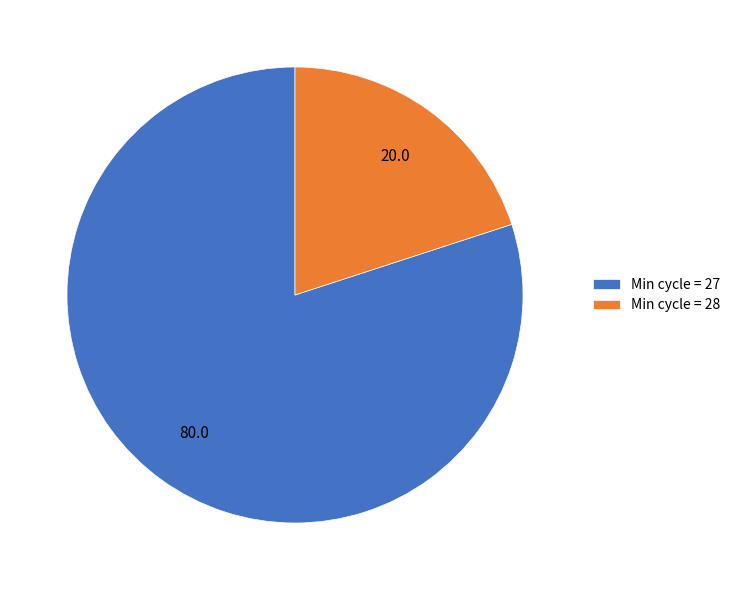

Which slice is the smallest?

Min cycle = 28